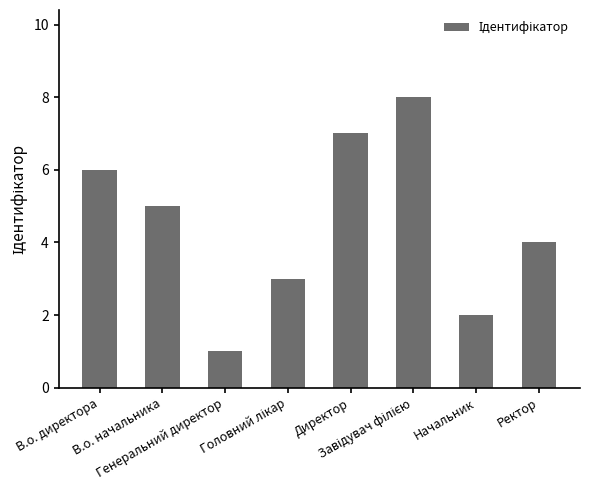

What is the sum of all values?

36